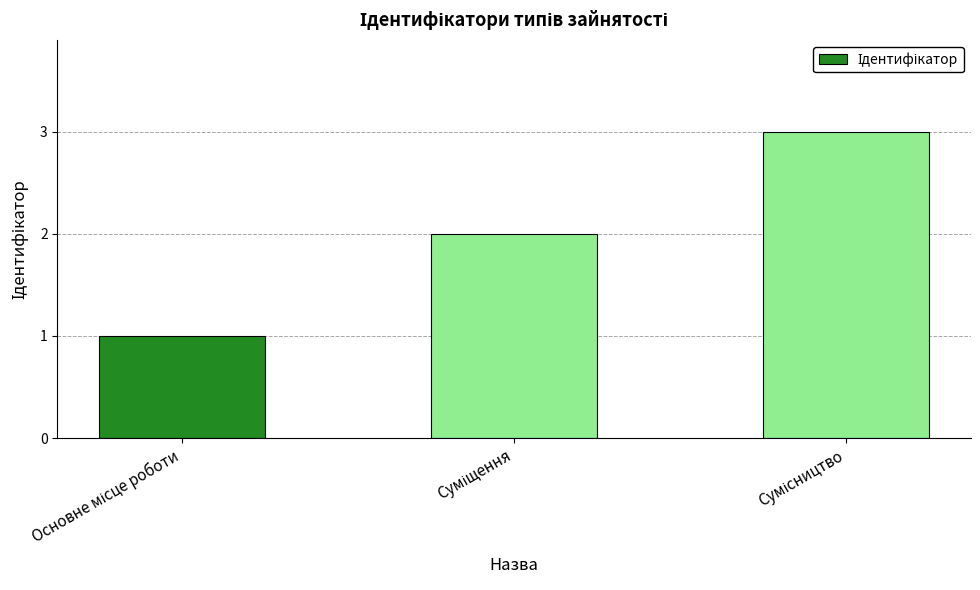

What is the greatest value displayed?

3